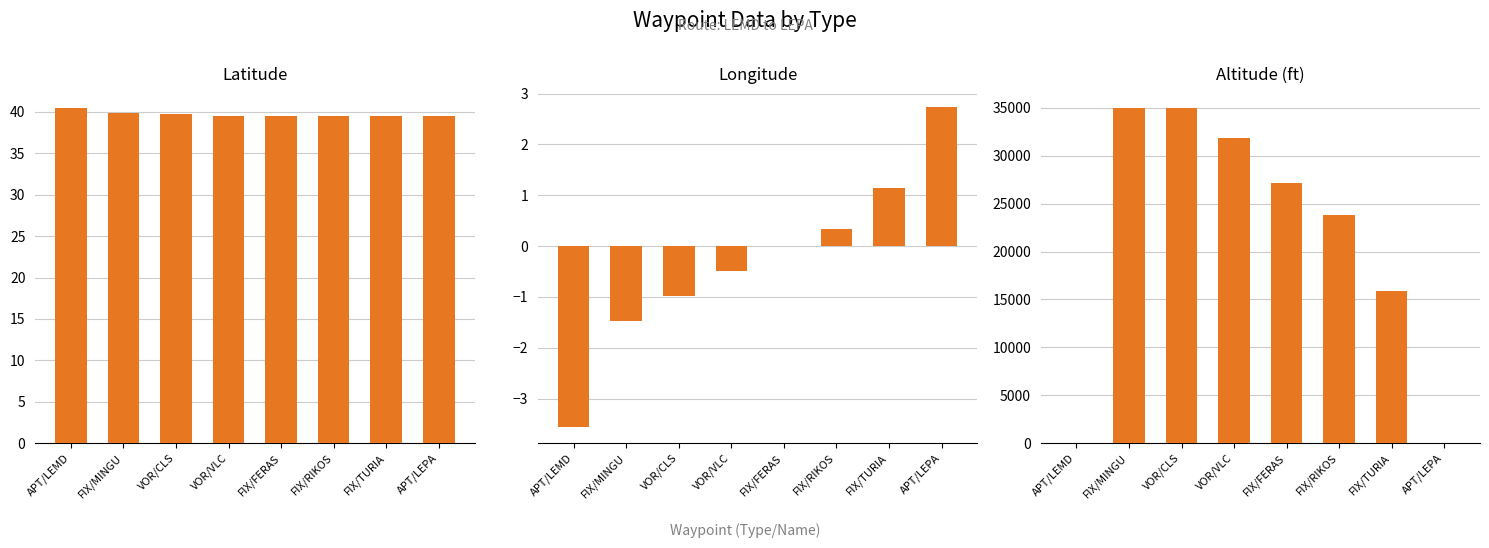

At which category does the chart reach its minimum across all series?

APT/LEMD